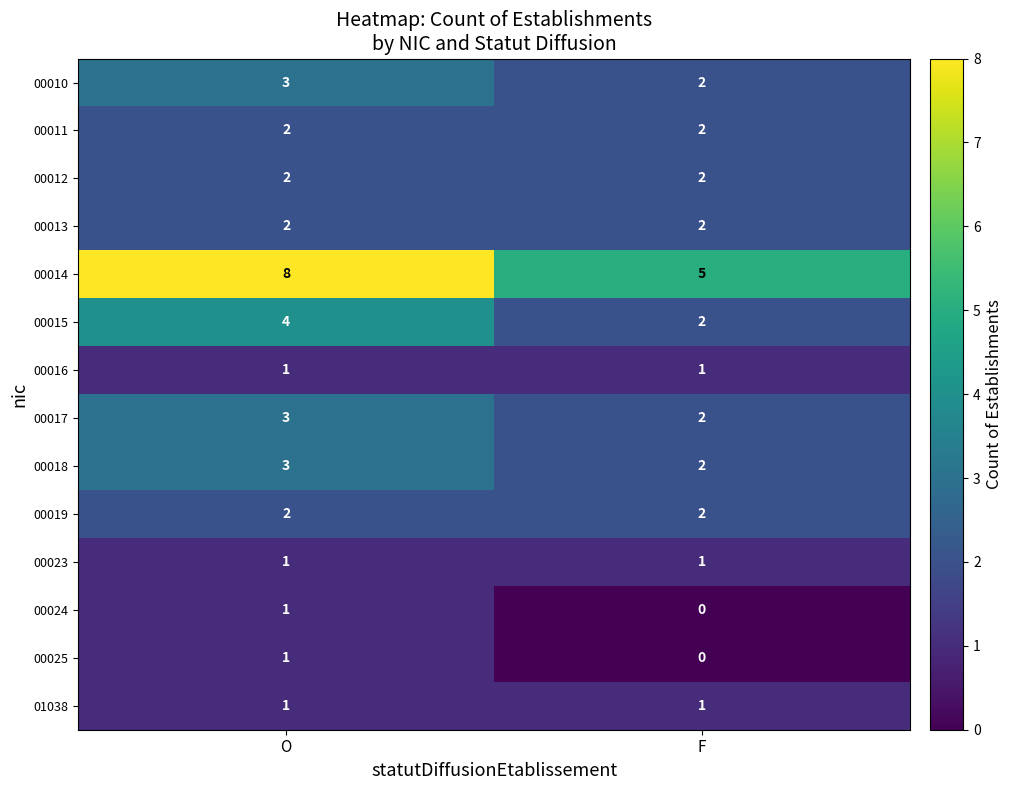

Reading left to right, list all the values displayed in this chart.

00010: 3	2
00011: 2	2
00012: 2	2
00013: 2	2
00014: 8	5
00015: 4	2
00016: 1	1
00017: 3	2
00018: 3	2
00019: 2	2
00023: 1	1
00024: 1	0
00025: 1	0
01038: 1	1